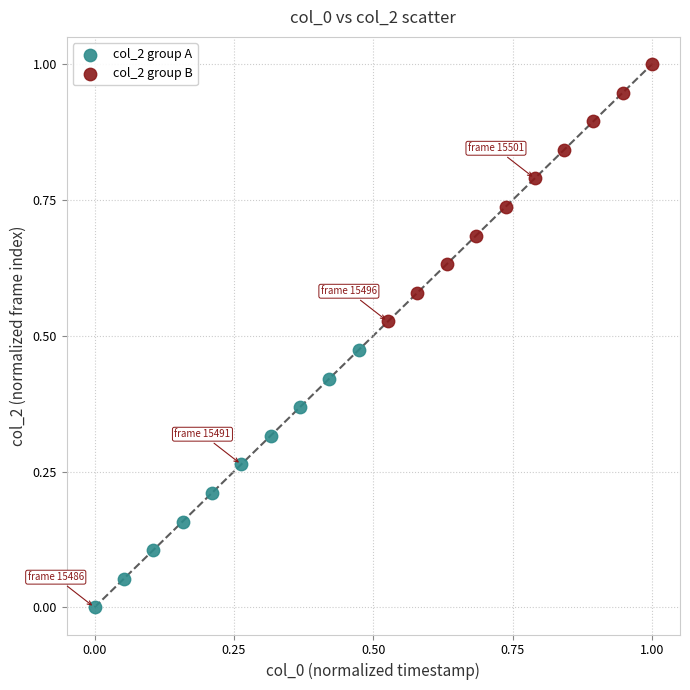

Which series contains the lowest Y value?

col_2 group A